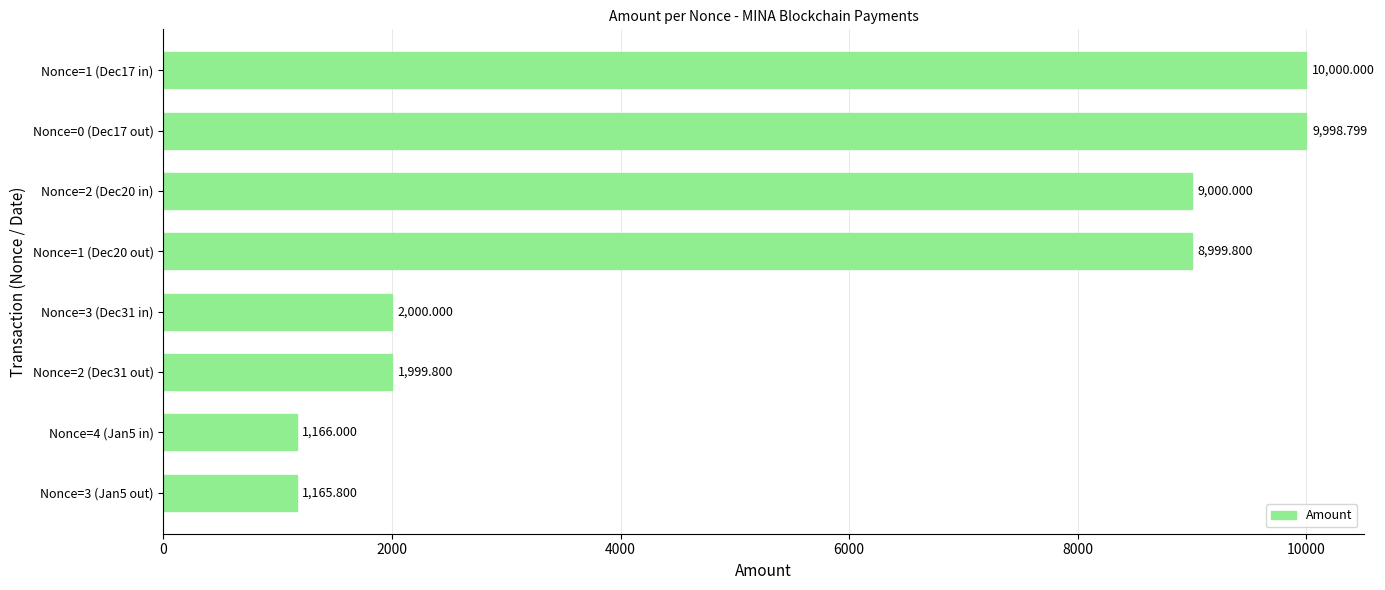

What is the change in value from Nonce=4 (Jan5 in) to Nonce=0 (Dec17 out)?

+8832.8